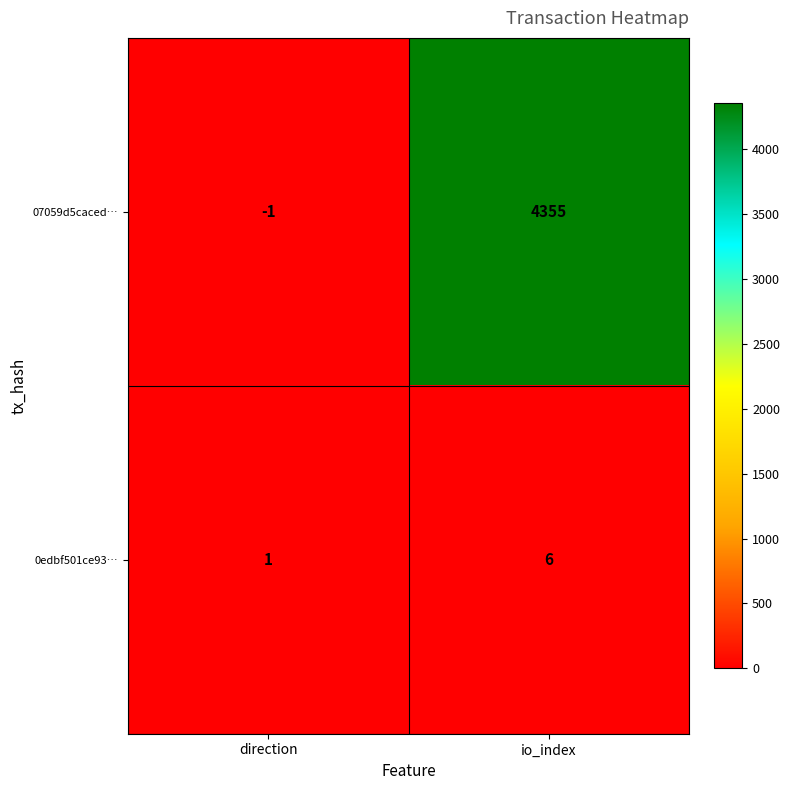

List the labels in order of 0edbf501ce93… value, smallest first.

direction, io_index